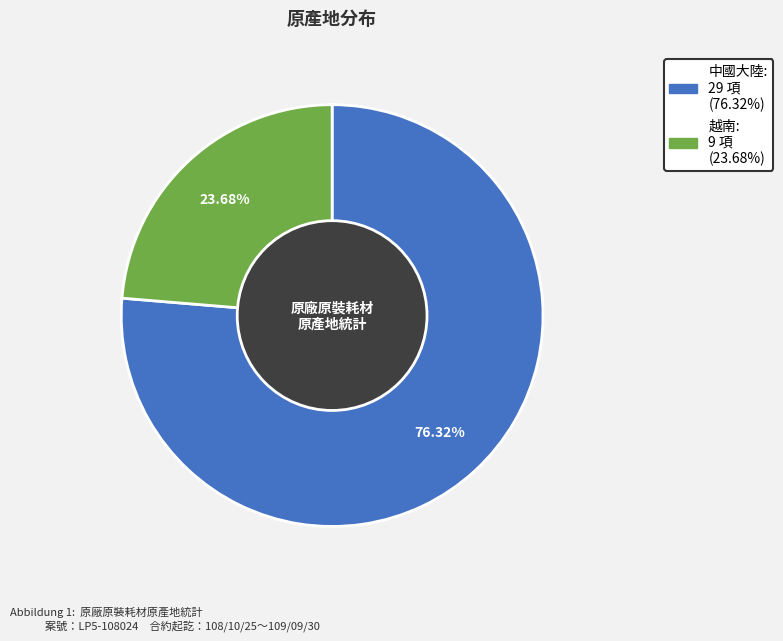

Which slice is the largest?

中國大陸